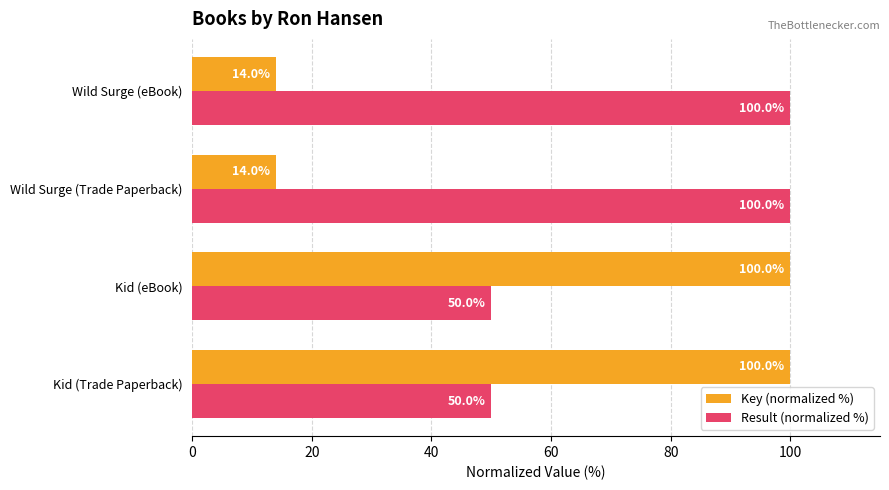

The Key (normalized %) series shows 100.0 at Kid (Trade Paperback). True or false?

True